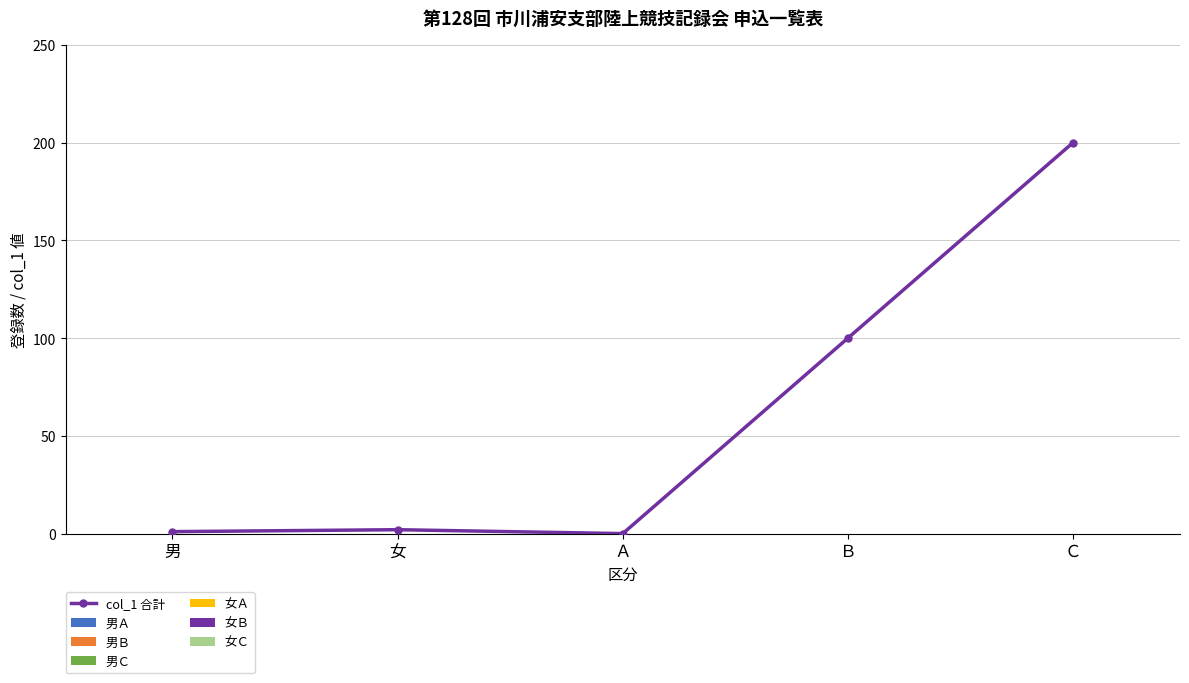

Reading left to right, extract all data points from this chart.

男=1	女=2	Ａ=0	Ｂ=100	Ｃ=200